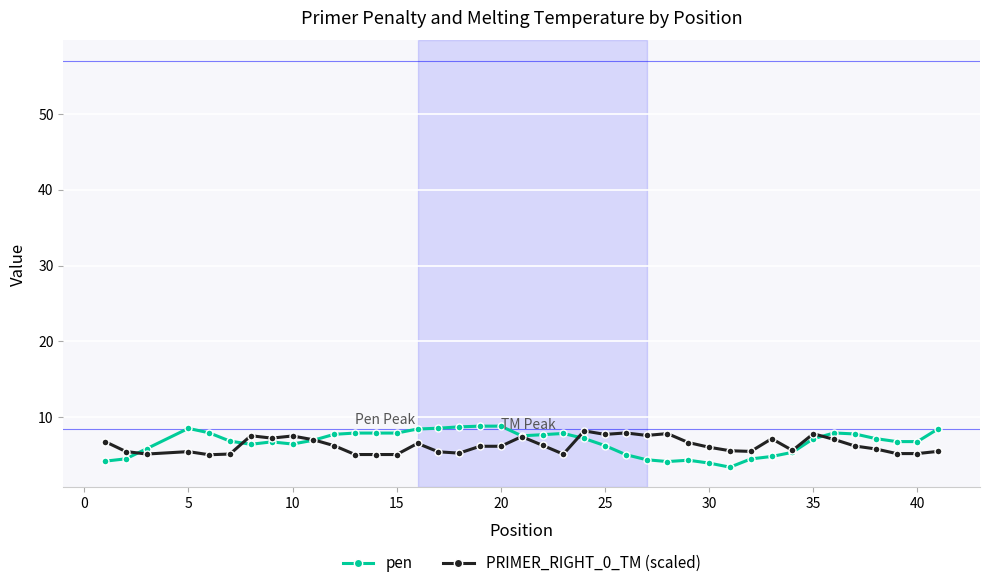

Does the chart have visible grid lines?

Yes